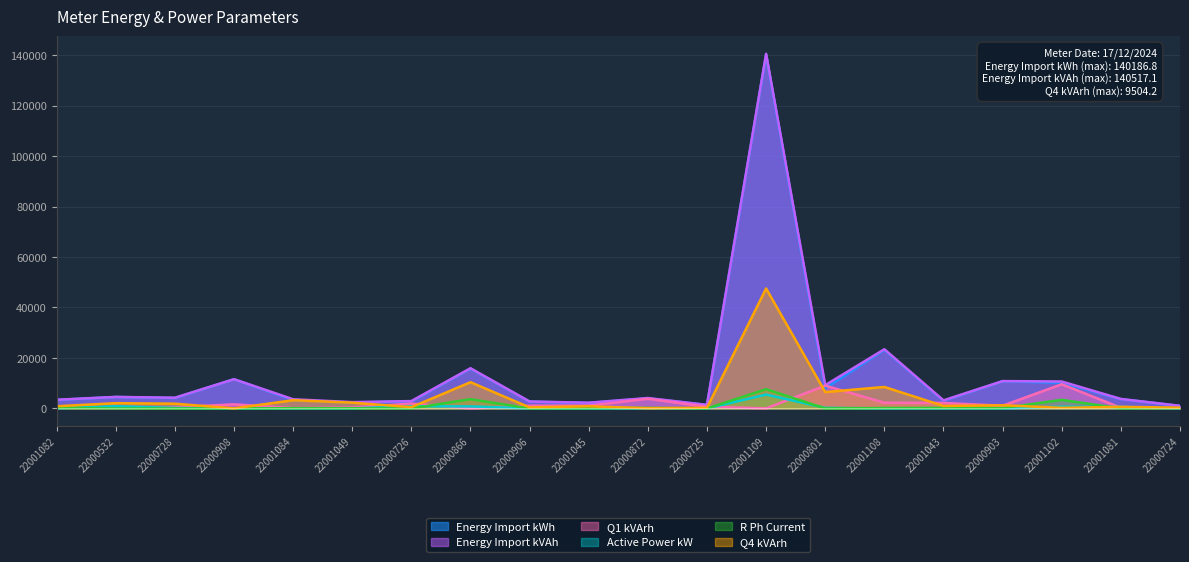

Is the value of Active Power kW at 22000532 greater than the value of Q1 kVArh at 22000726?

No